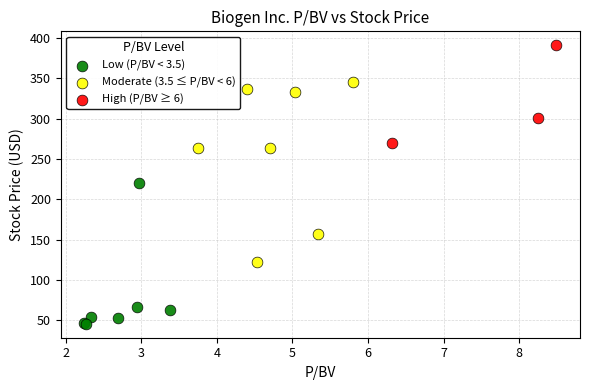

Which series reaches the minimum Y coordinate?

Low (P/BV < 3.5)